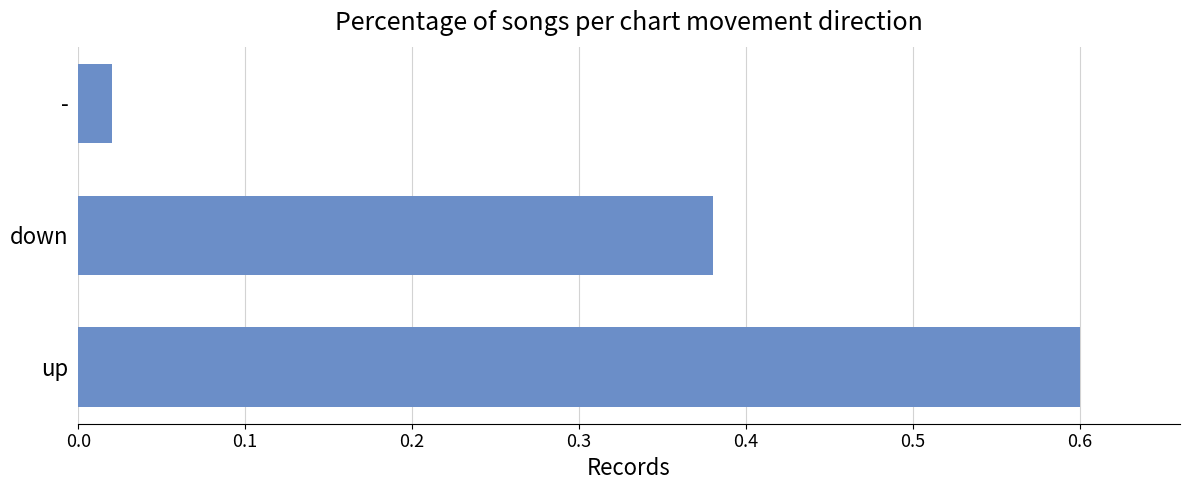

Between up and down, which is larger?

up